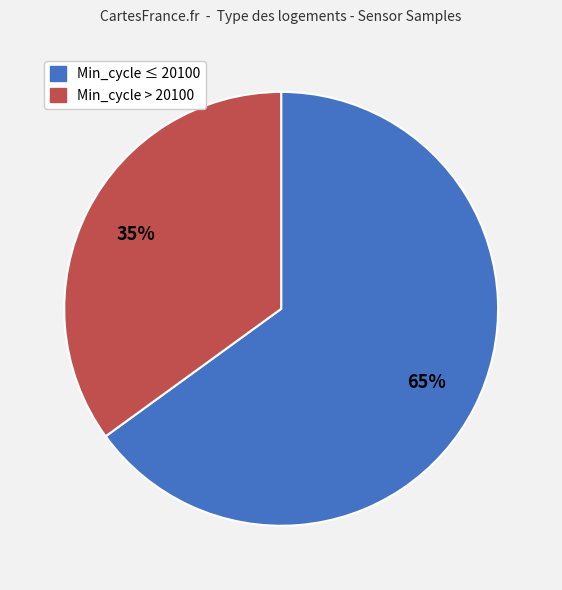

Does any single category account for the majority?

Yes